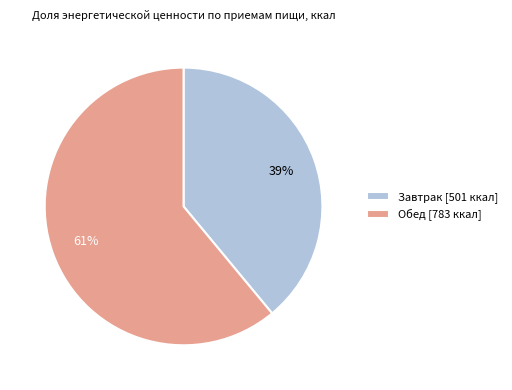

Which category has the smallest portion of the pie?

Завтрак